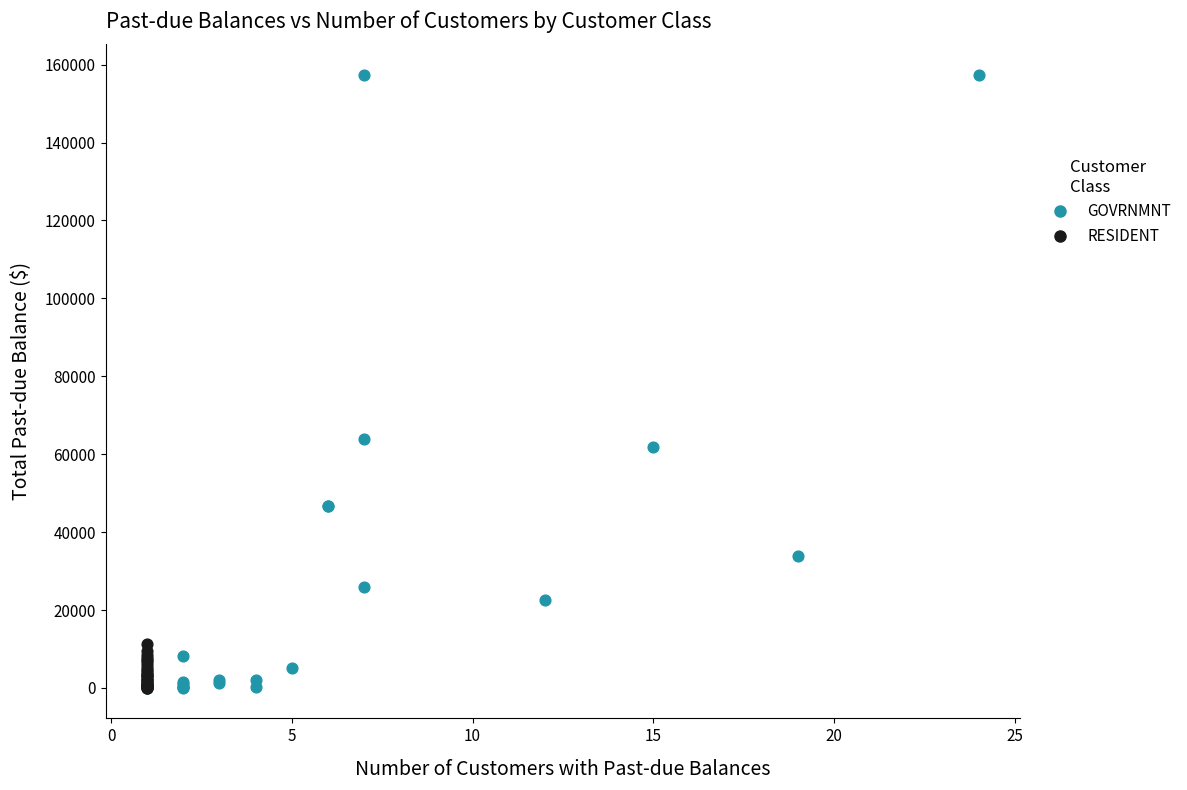

Which series has the largest Y range (max minus min)?

GOVRNMNT